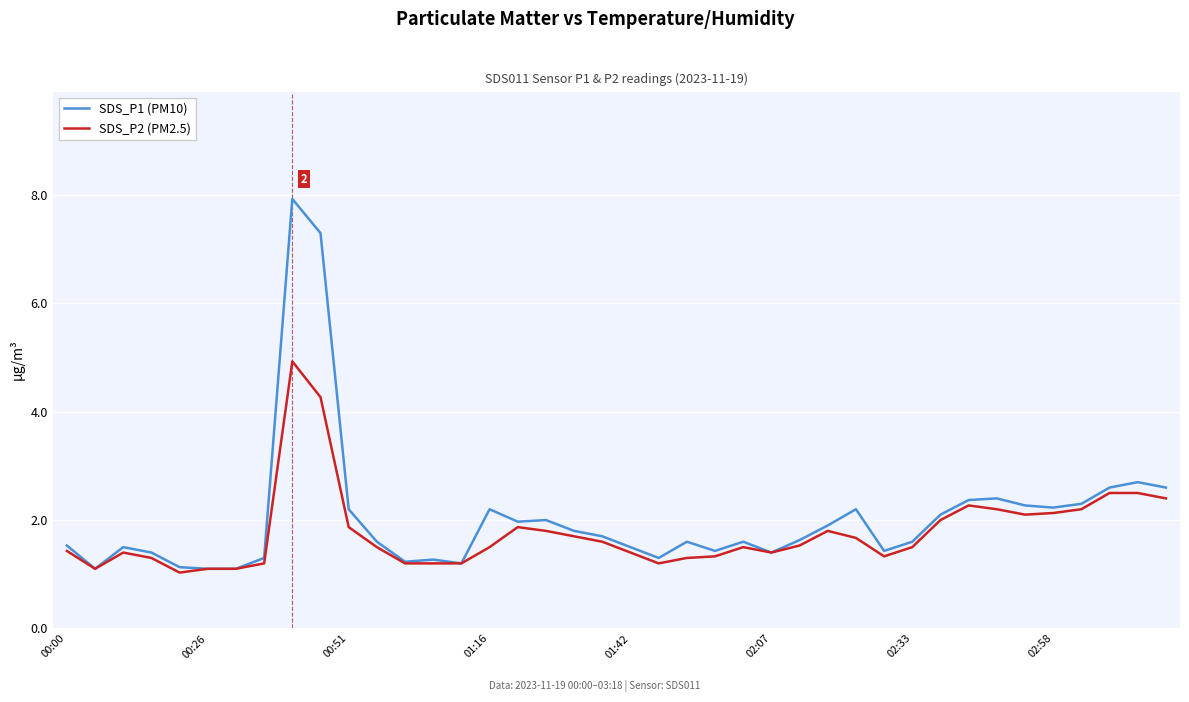

What is the minimum value for SDS_P1 (PM10)?

1.1